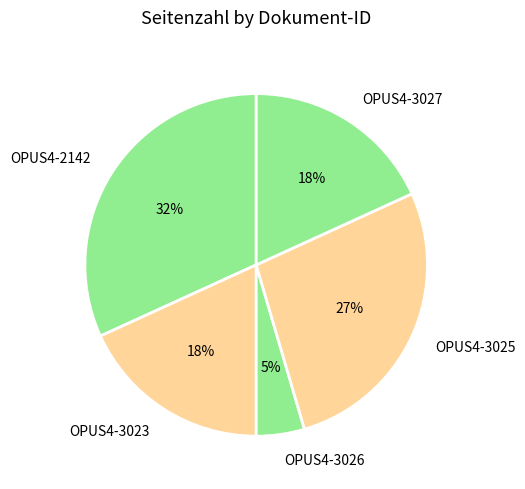

What percentage is the OPUS4-3023 slice, to the nearest percent?

18%